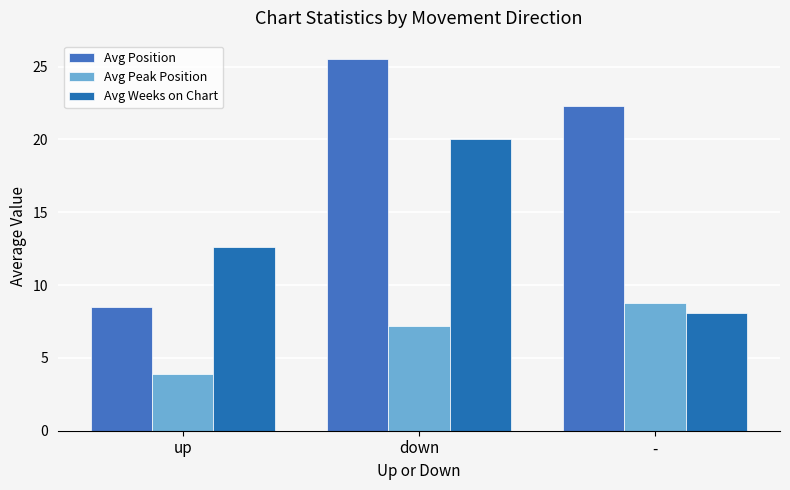

What are all the series names shown in the legend?

Avg Position, Avg Peak Position, Avg Weeks on Chart